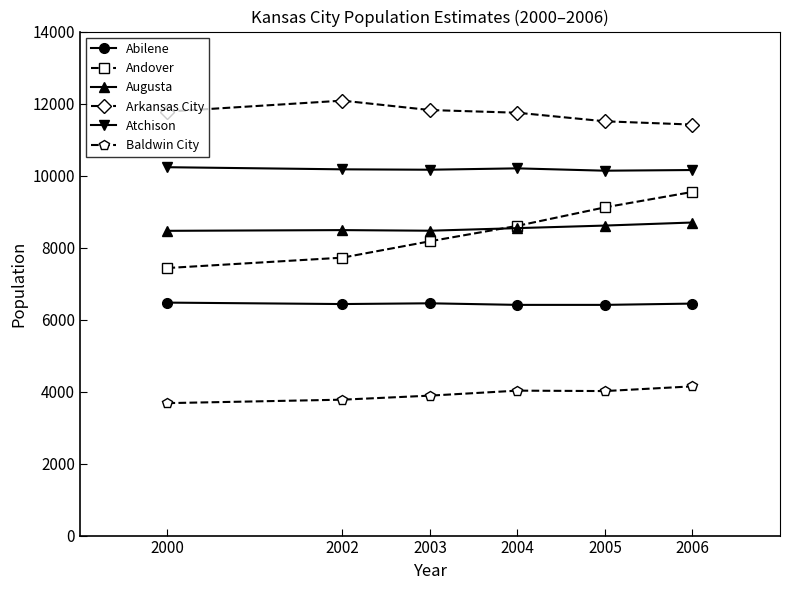

Rank the series at 2002 from lowest to highest value.

Baldwin City, Abilene, Andover, Augusta, Atchison, Arkansas City